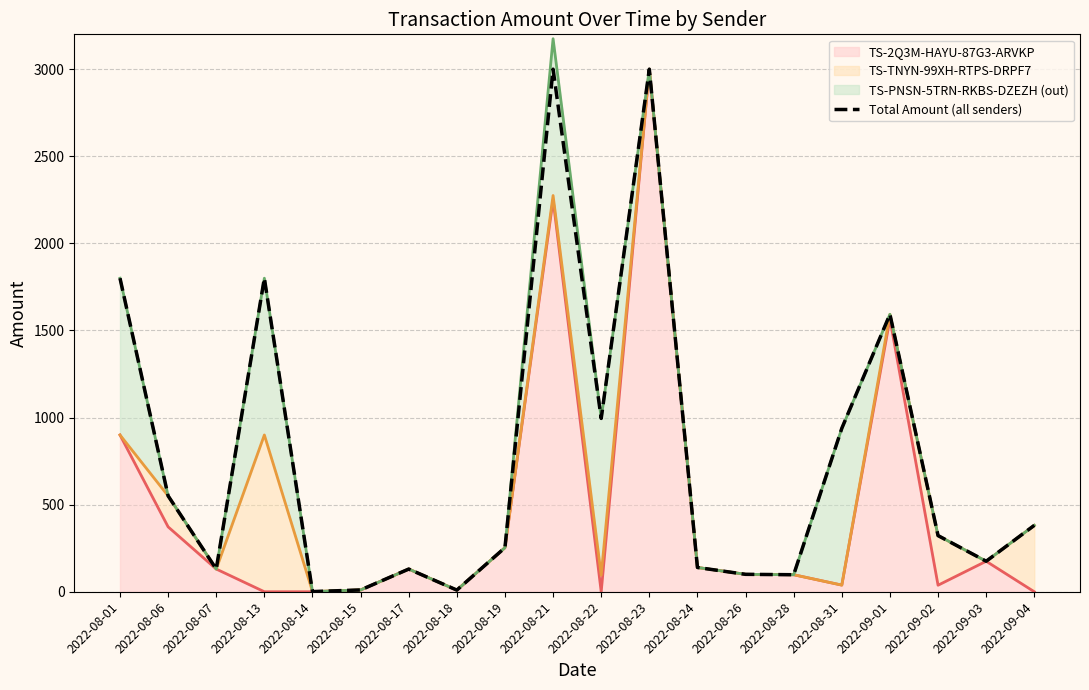

At which category does the data reach its first local valley?

2022-08-07